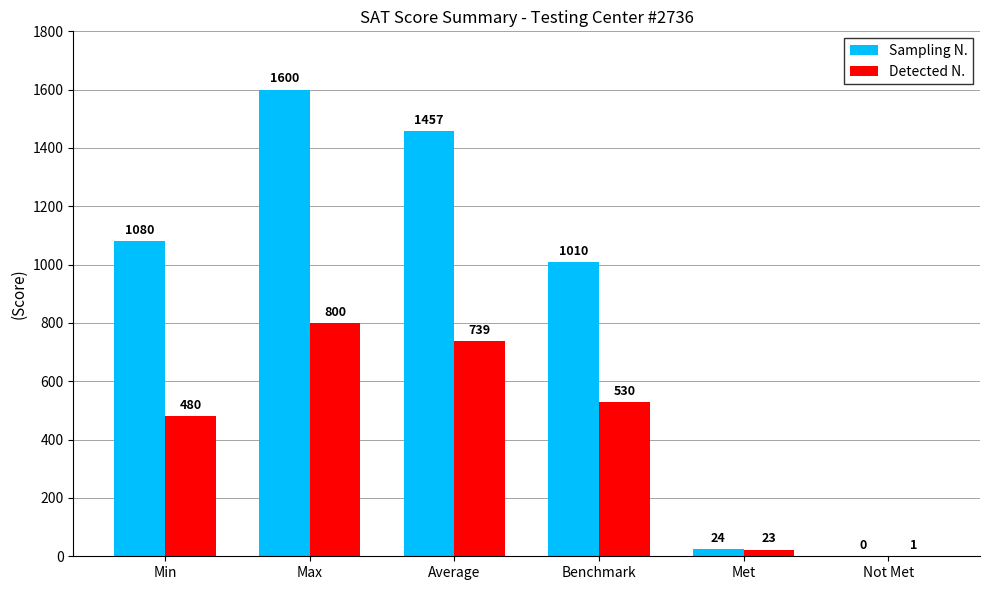

Is the value of Detected N. at Benchmark greater than the value of Sampling N. at Min?

No